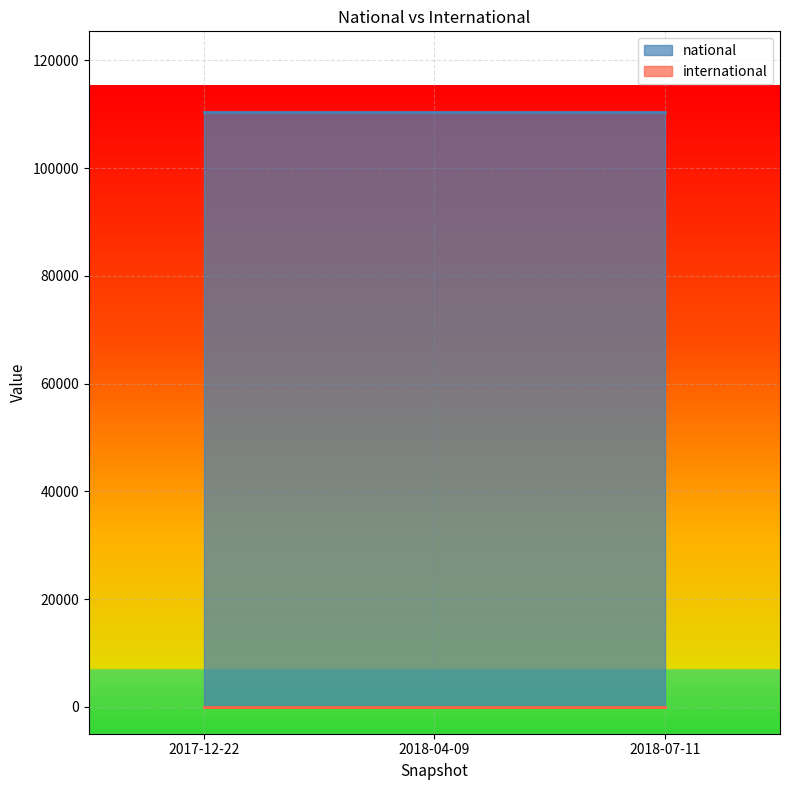

How many series are shown in this chart?

2